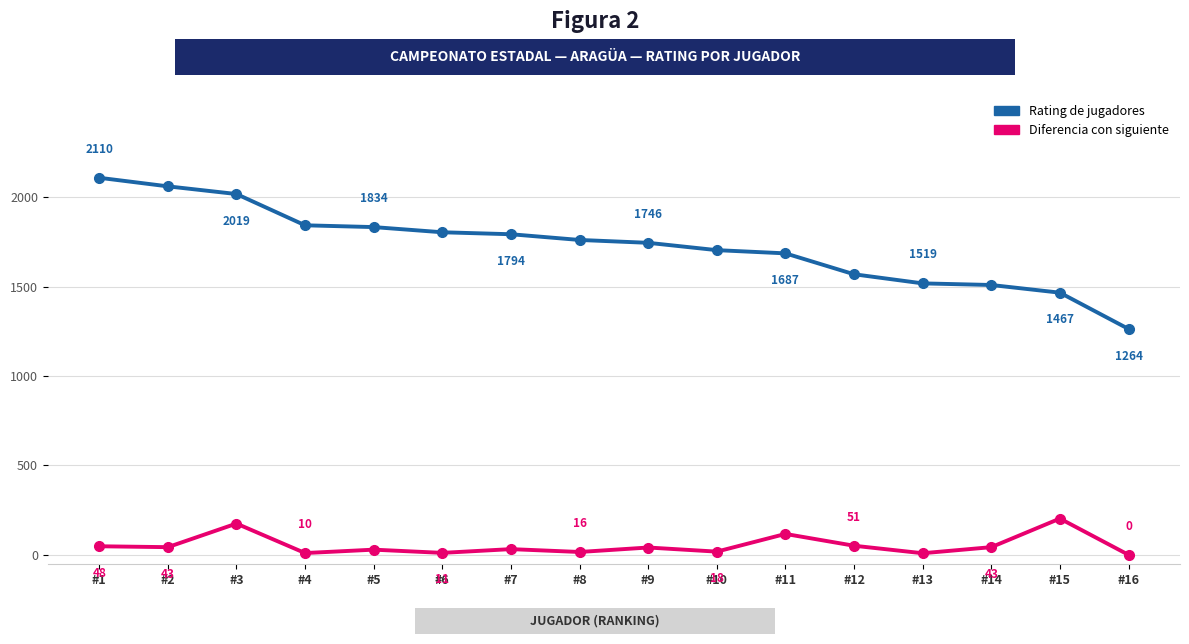

What are all the series names shown in the legend?

Rating de jugadores, Diferencia con siguiente